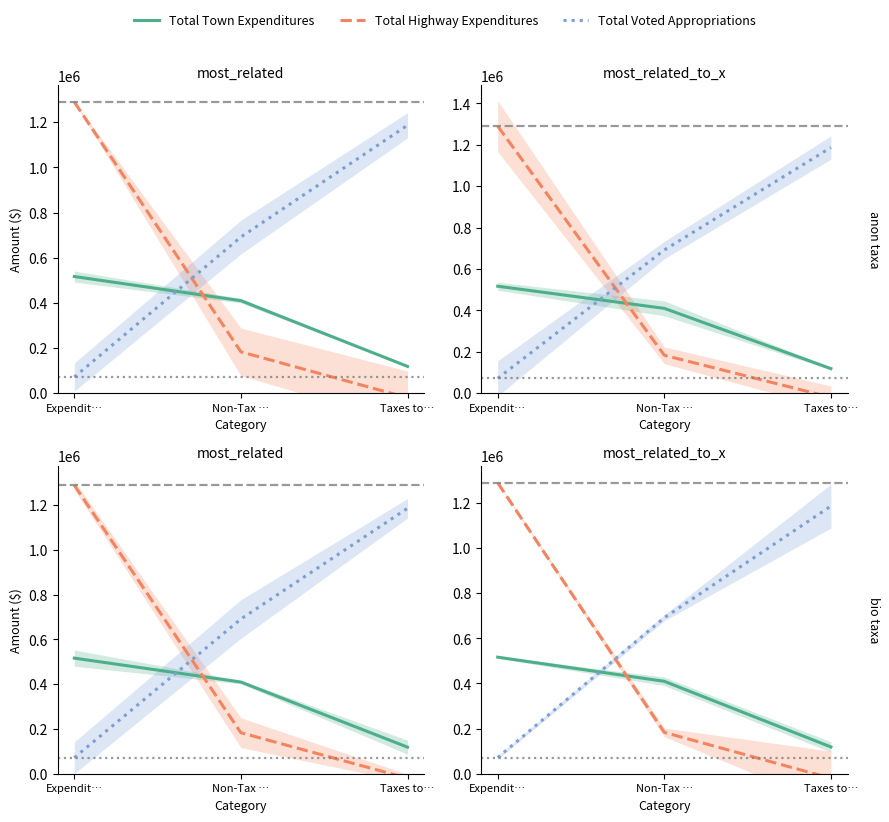

Where is Total Town Expenditures nearest to the value 317658?

Non-Tax …